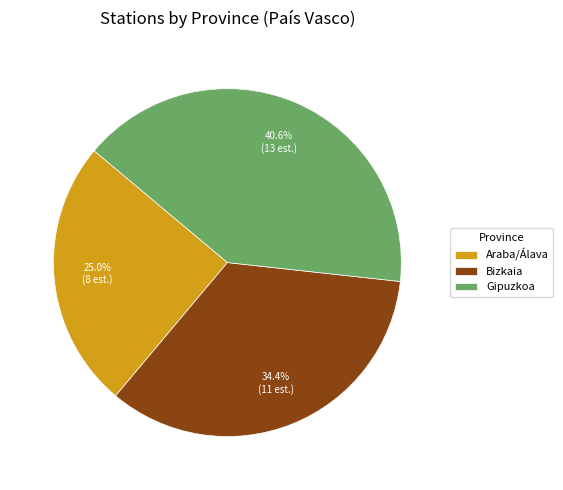

Which category has the biggest portion of the pie?

Gipuzkoa